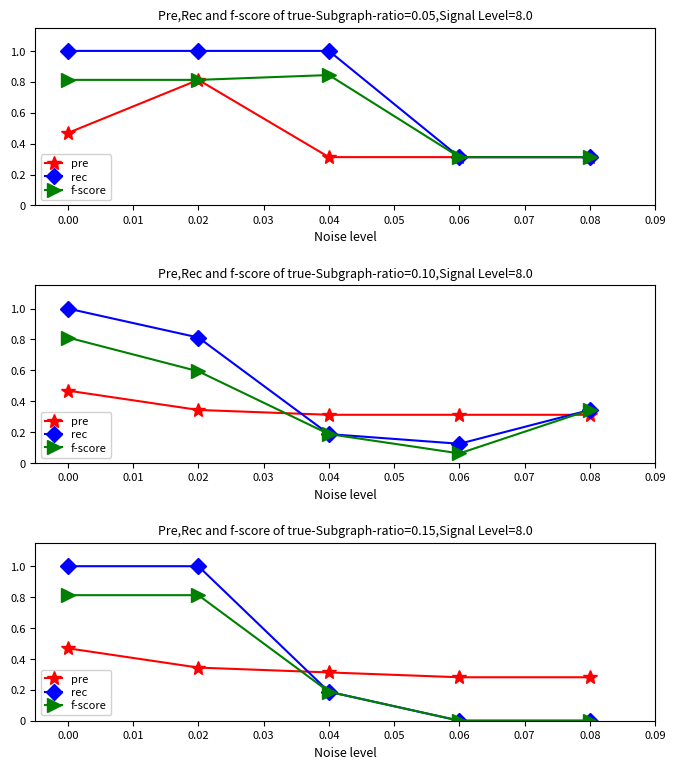

What is the difference between the maximum and minimum values in the pre series?

0.2